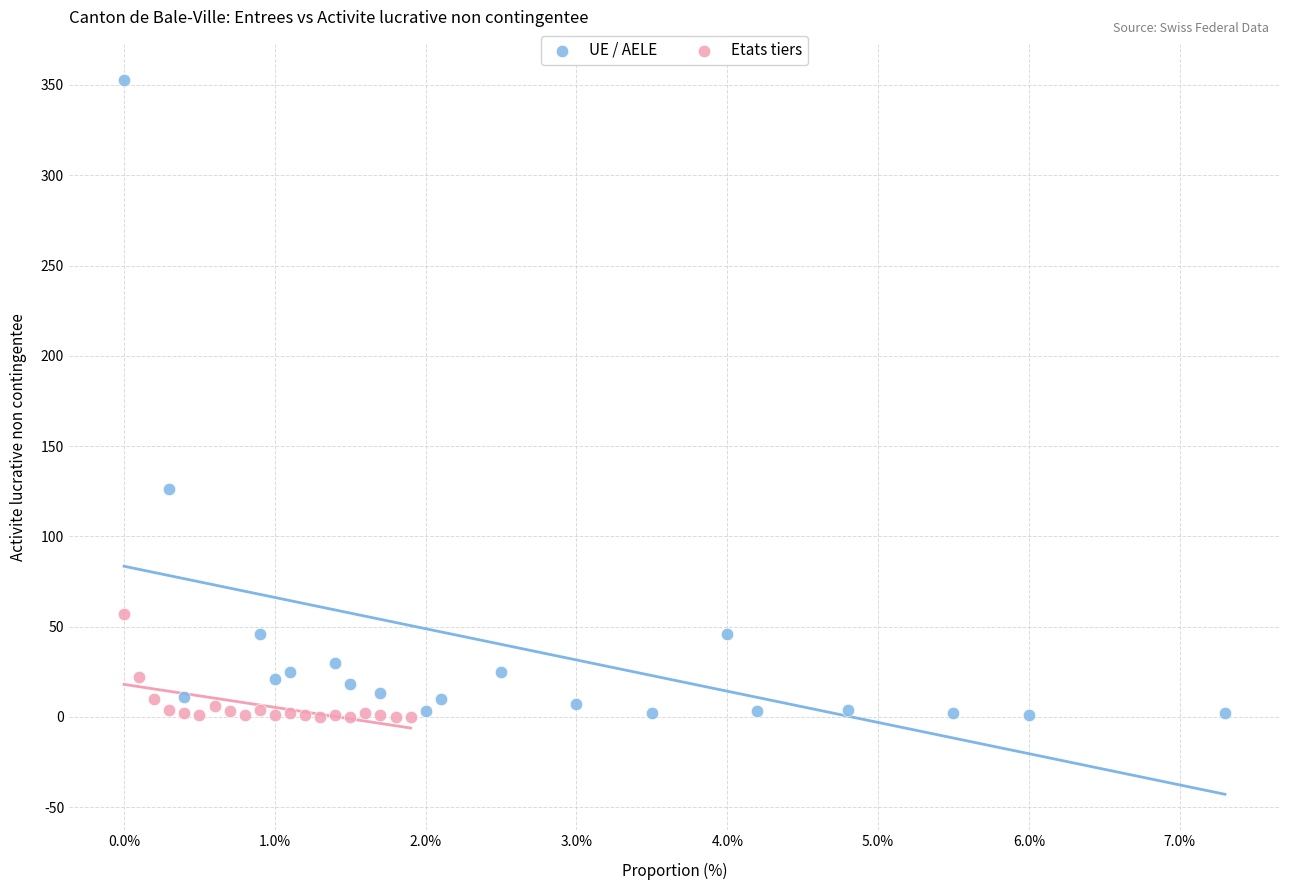

Which series has the largest Y range (max minus min)?

UE / AELE